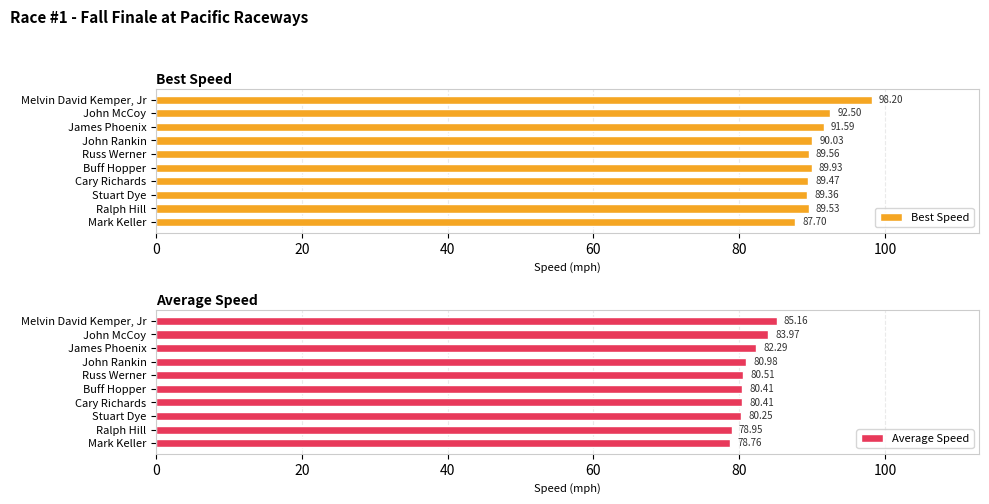

What value does the Average Speed series have at Russ Werner?

80.5